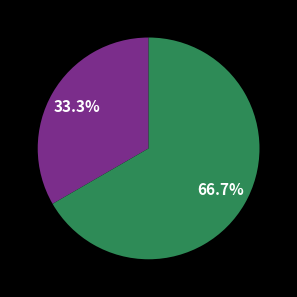

Is there a majority slice in this chart?

Yes